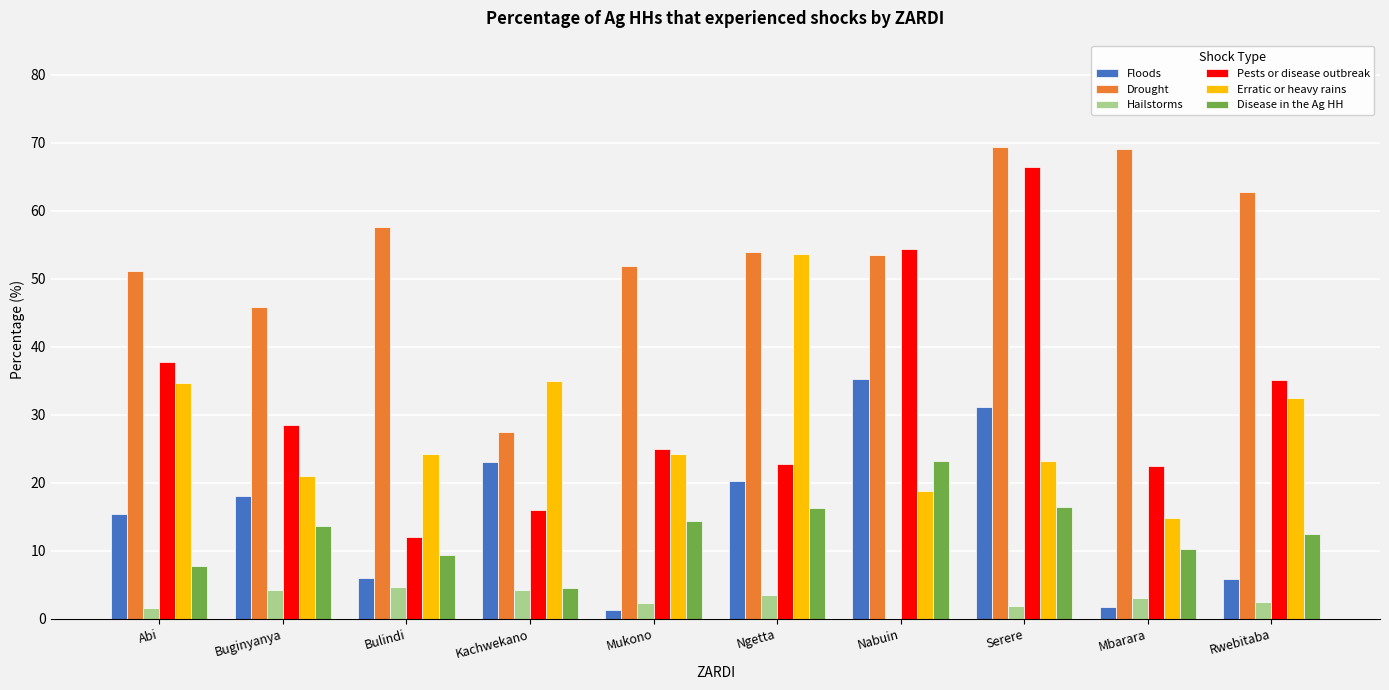

At which category is the sum across all series the highest?

Serere